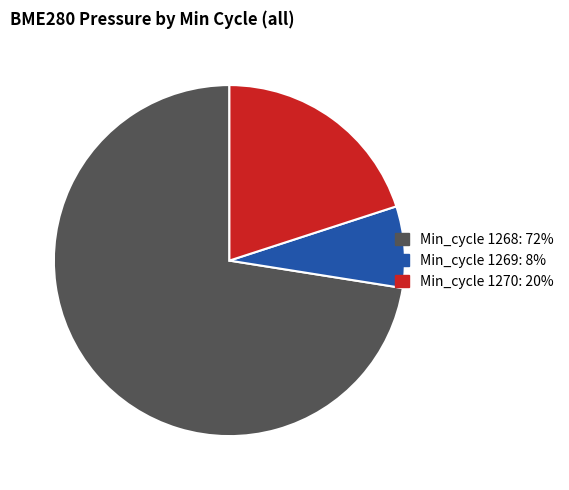

Does any single category account for the majority?

Yes